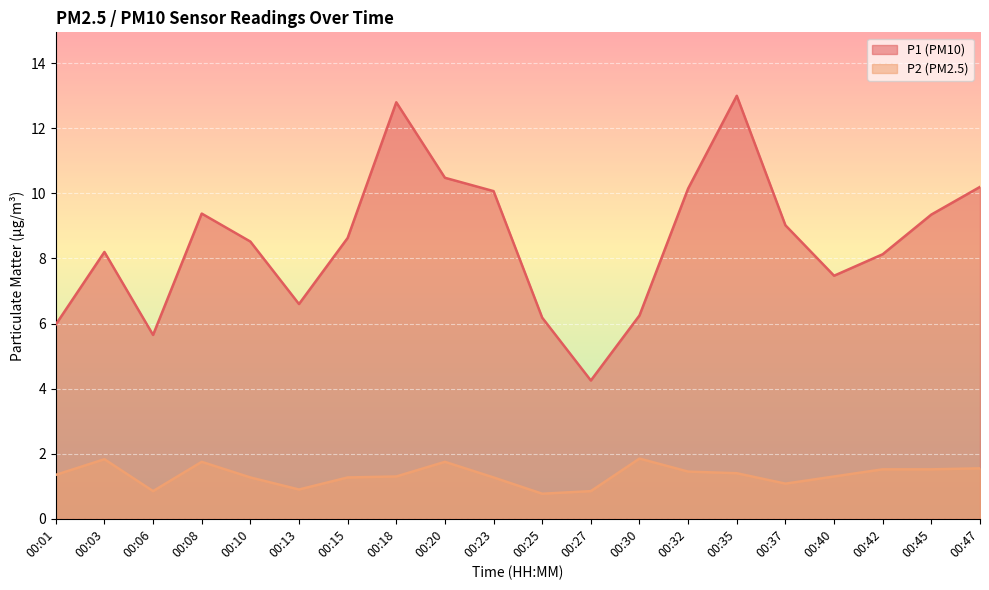

Does the chart display data point markers on the line(s)?

No